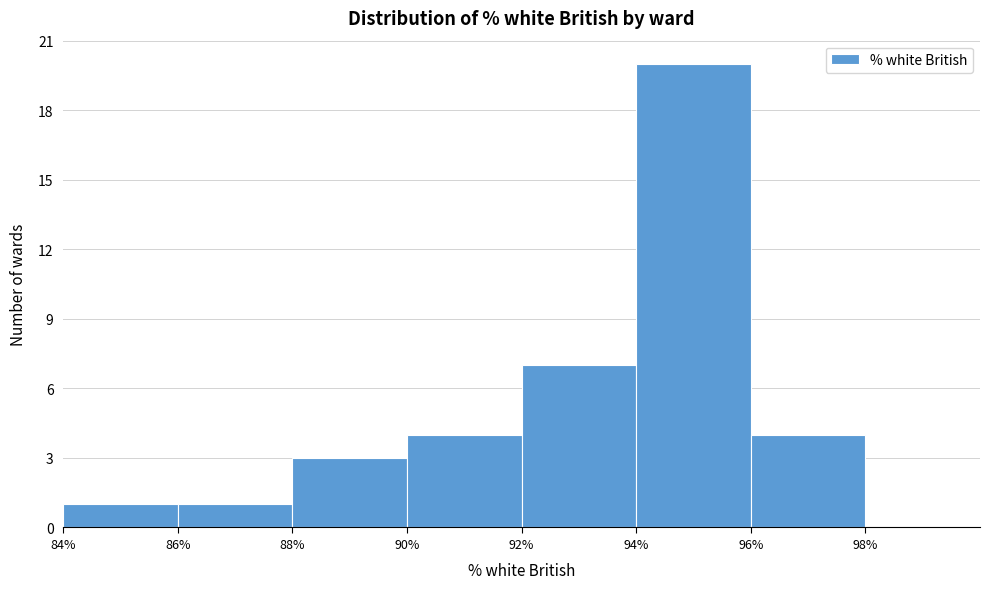

Reading left to right, list every bar in this chart as the range it spans on the x-axis followed by its height. The values are not printed on the chart, so give them approximately, as read against the axis.

84% to 86%: 1
86% to 88%: 1
88% to 90%: 3
90% to 92%: 4
92% to 94%: 7
94% to 96%: 20
96% to 98%: 4